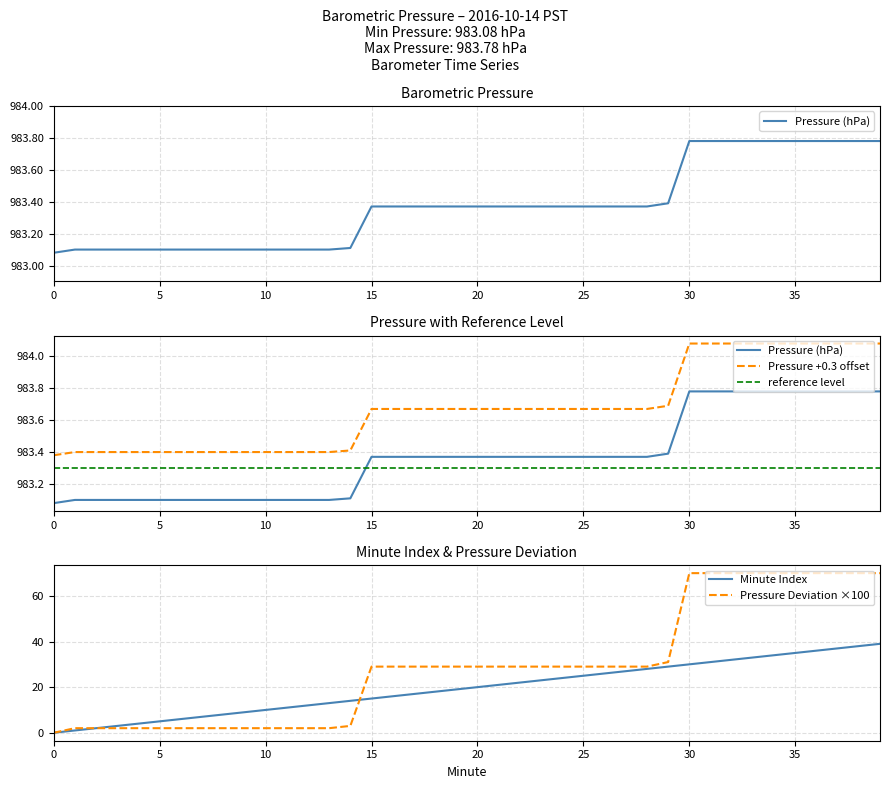

True or false: reference level has a value of 634.5 at 19.

False